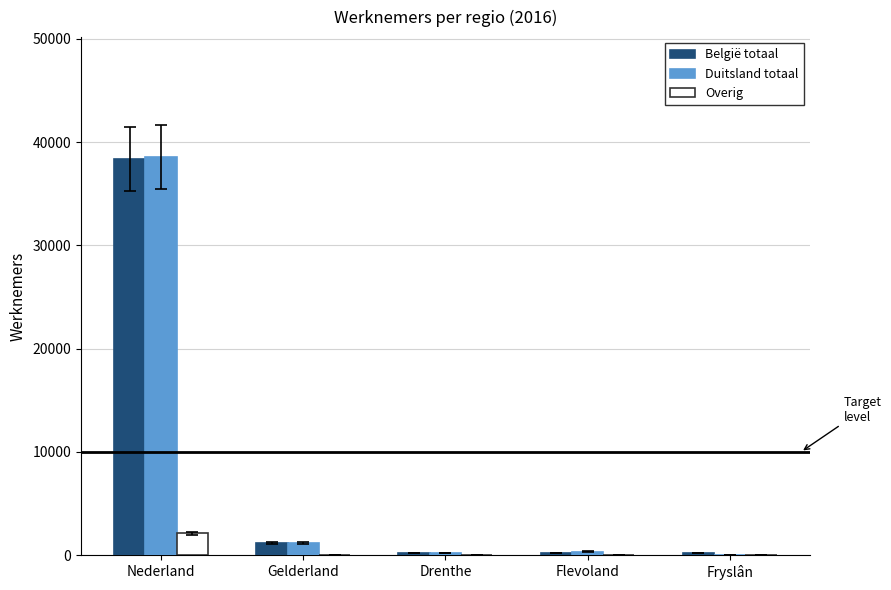

At which category is the sum across all series the highest?

Nederland